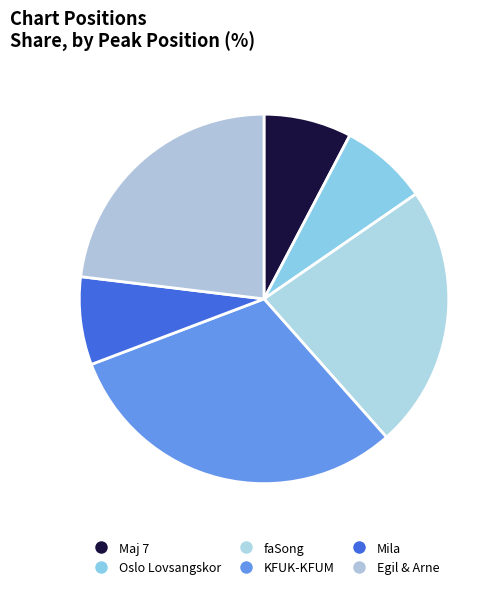

To the nearest percent, what percentage of the pie is Oslo Lovsangskor?

8%